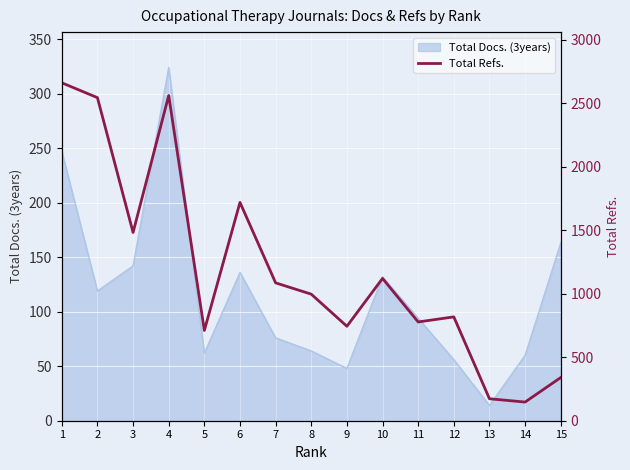

How many lines are shown in the chart?

1